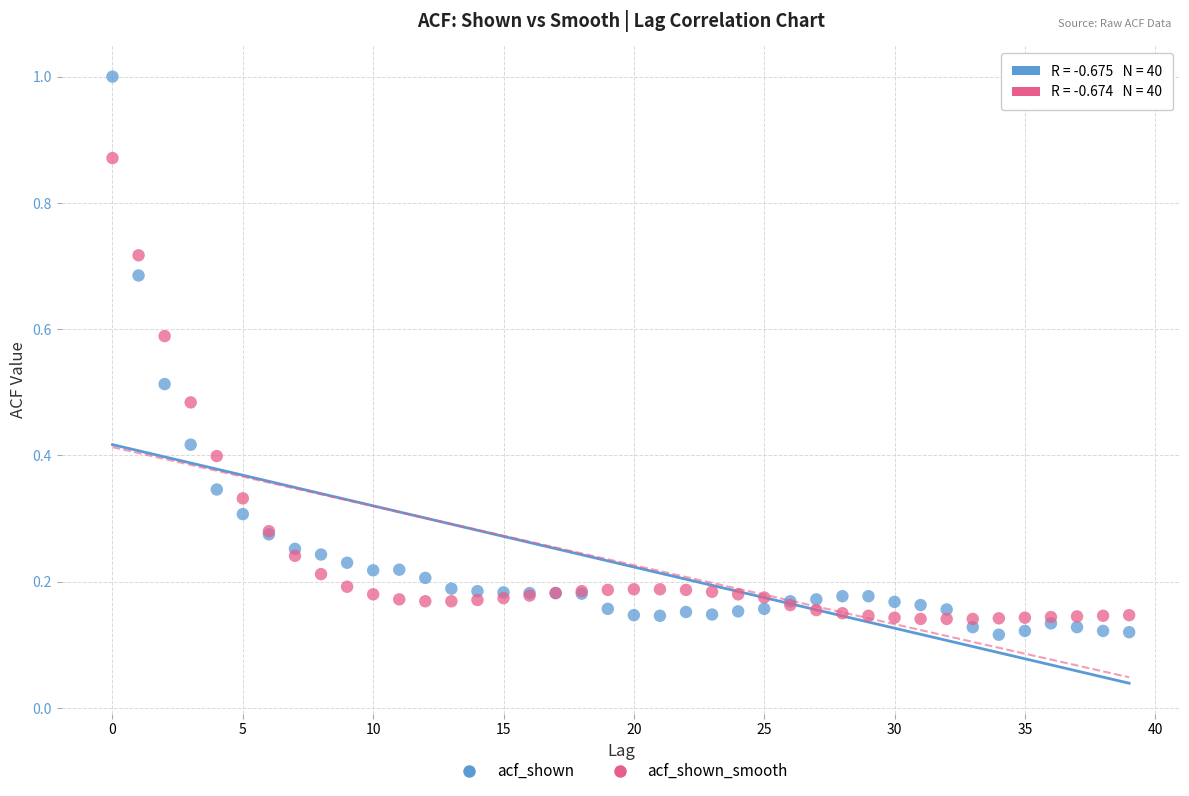

Which series has the widest spread of Y values?

acf_shown